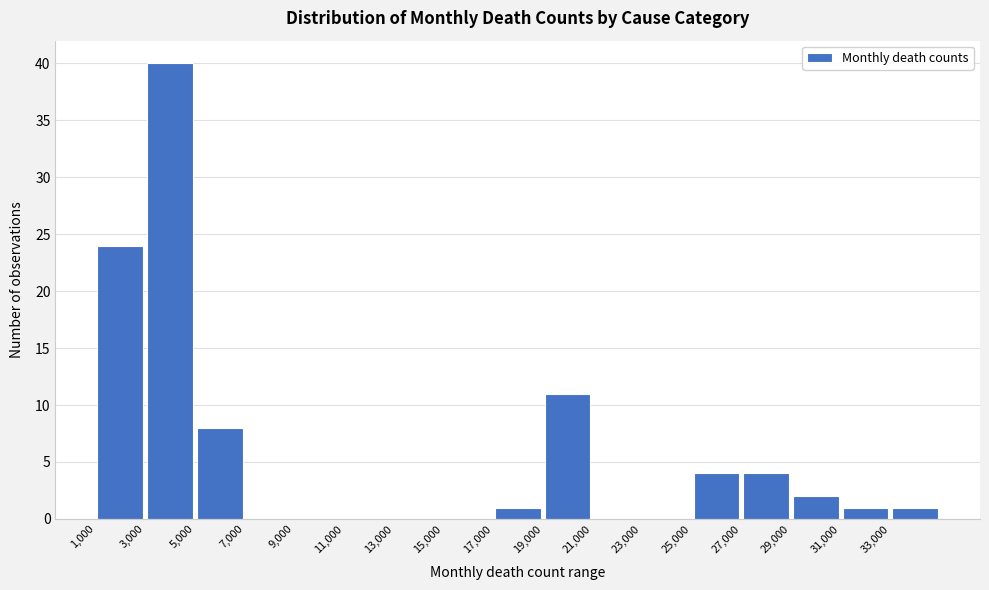

How tall is the bar that spans 1000 to 3000 on the x-axis? The values are not printed on the chart, so give them approximately, as read against the axis.

24